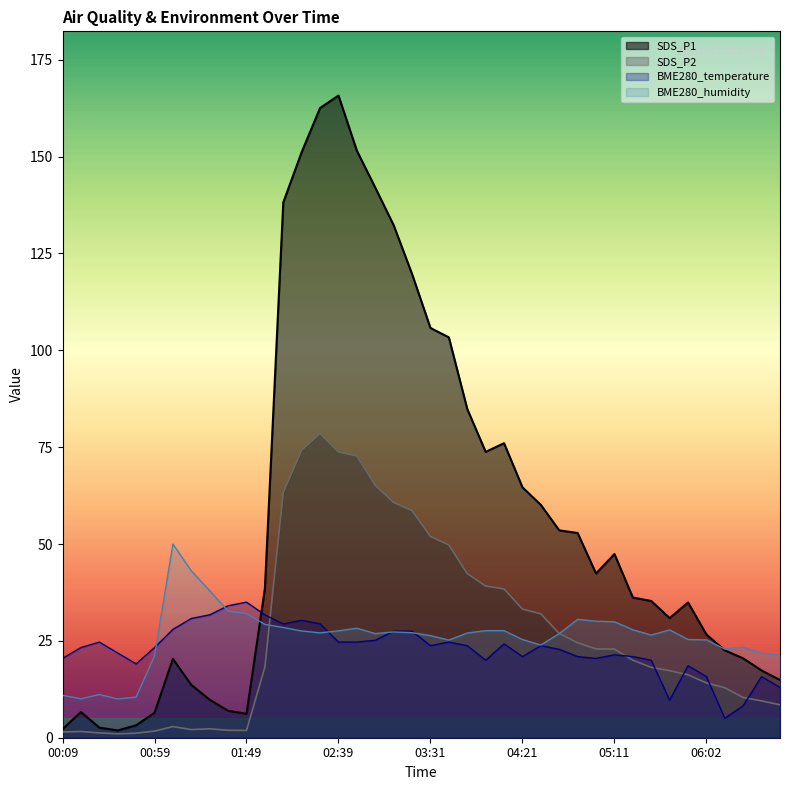

What position from the left is 05:21?

32